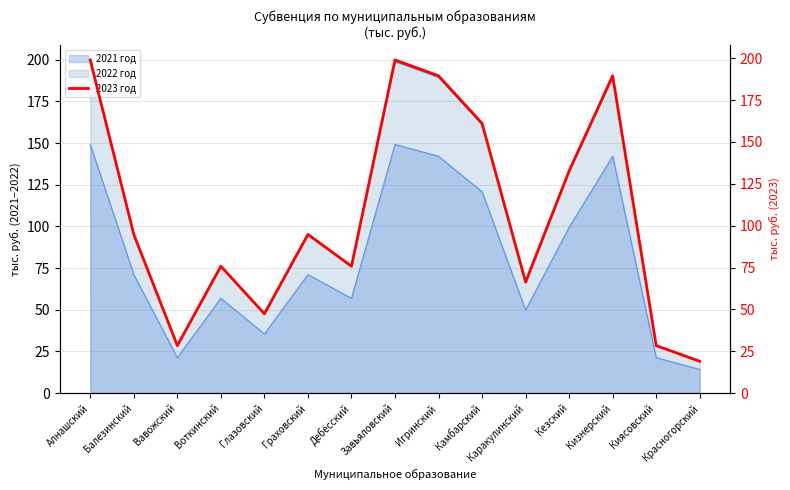

At which category does the data reach its first local peak?

Воткинский